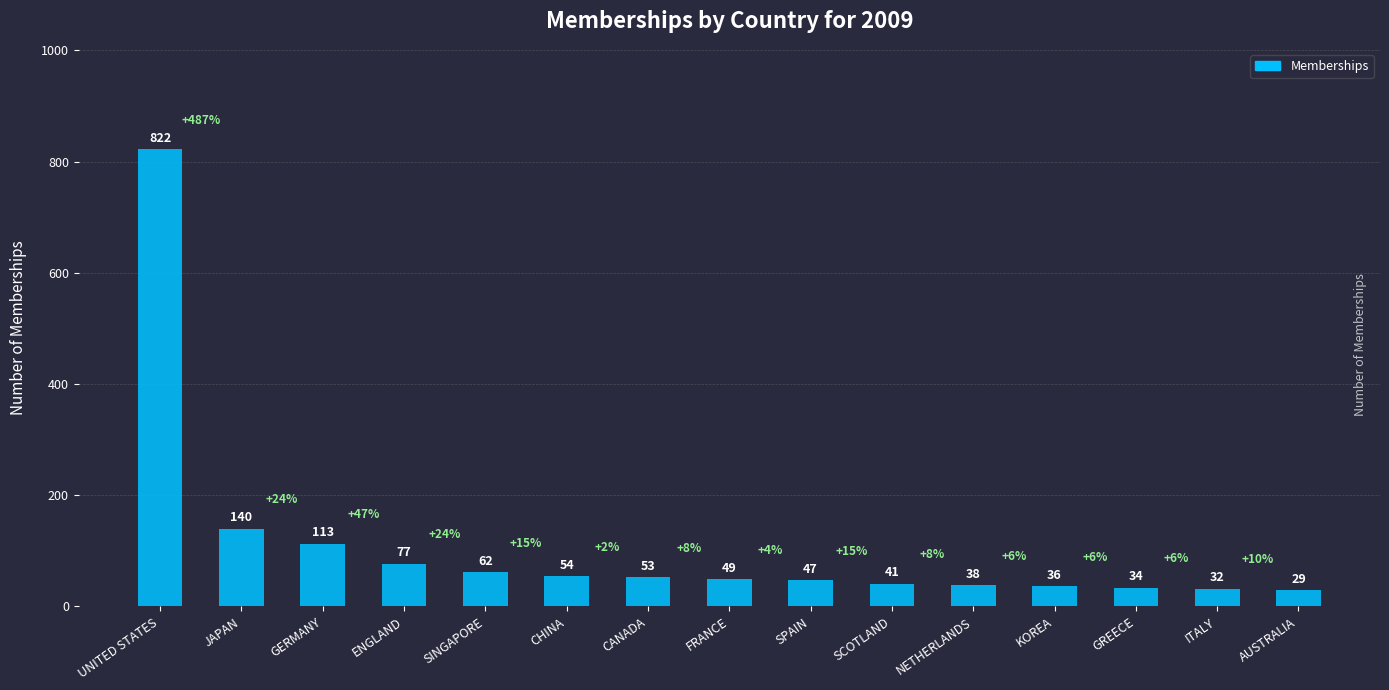

List the labels in order of value, largest first.

UNITED STATES, JAPAN, GERMANY, ENGLAND, SINGAPORE, CHINA, CANADA, FRANCE, SPAIN, SCOTLAND, NETHERLANDS, KOREA, GREECE, ITALY, AUSTRALIA